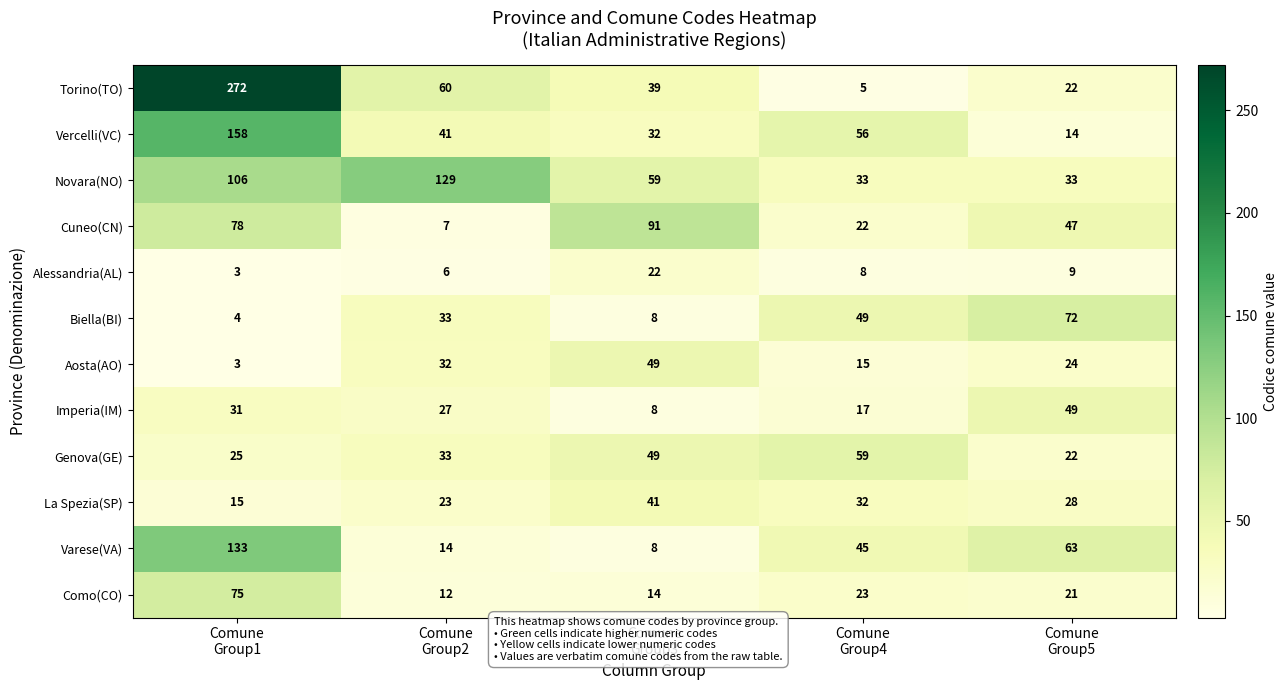

Which series has the largest range (max minus min)?

Torino(TO)